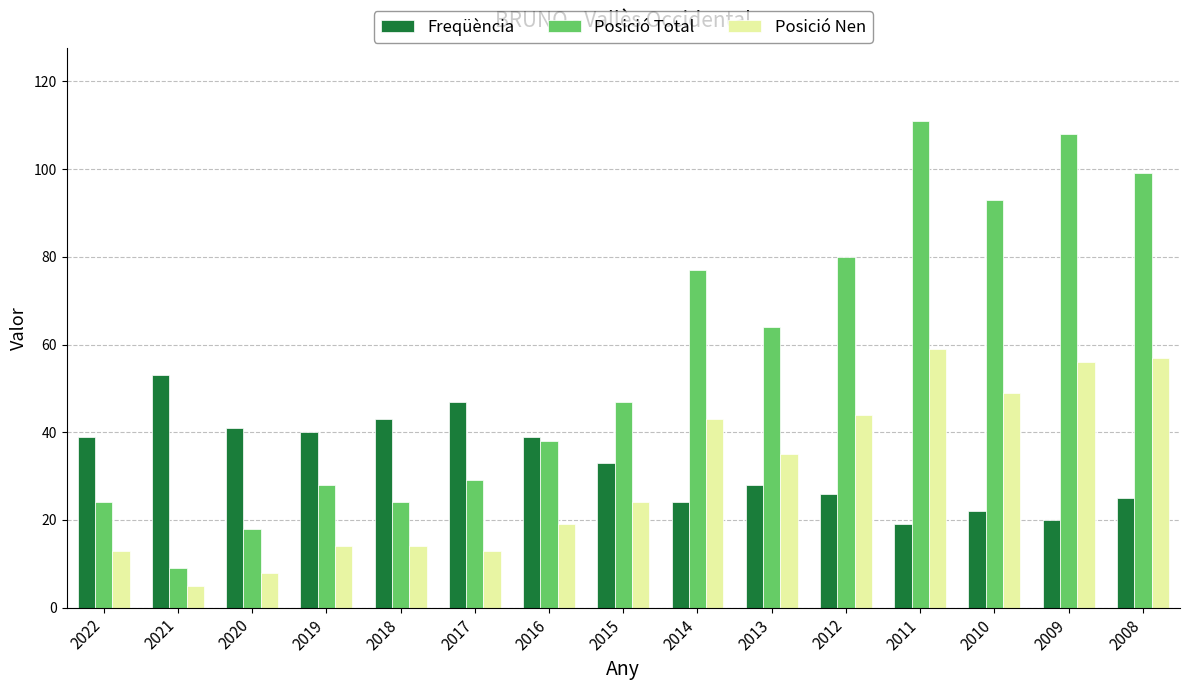

How many categories are shown in the chart?

15